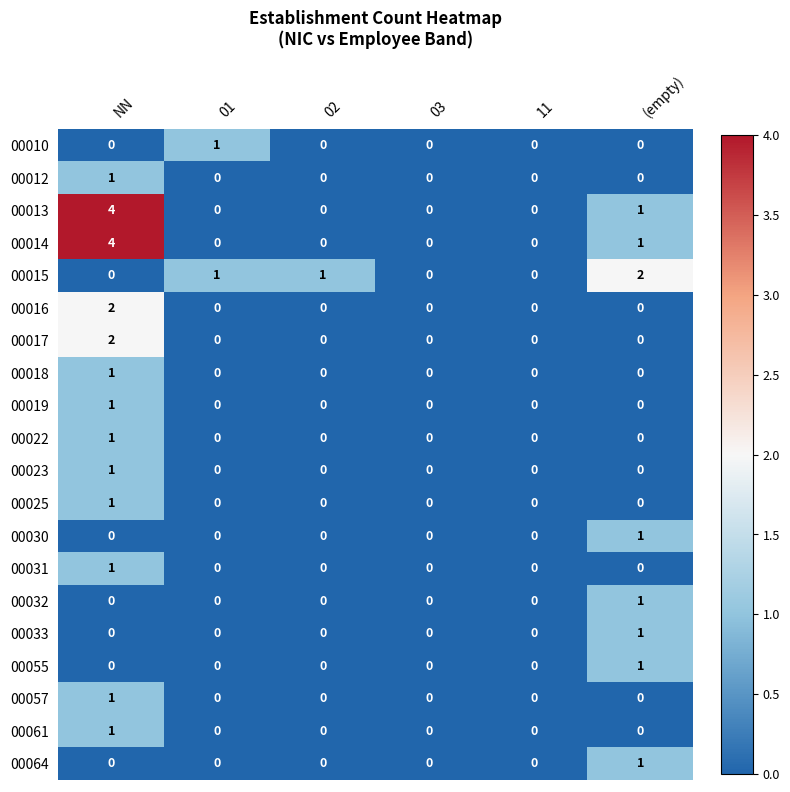

The 00016 series shows 2 at NN. True or false?

True